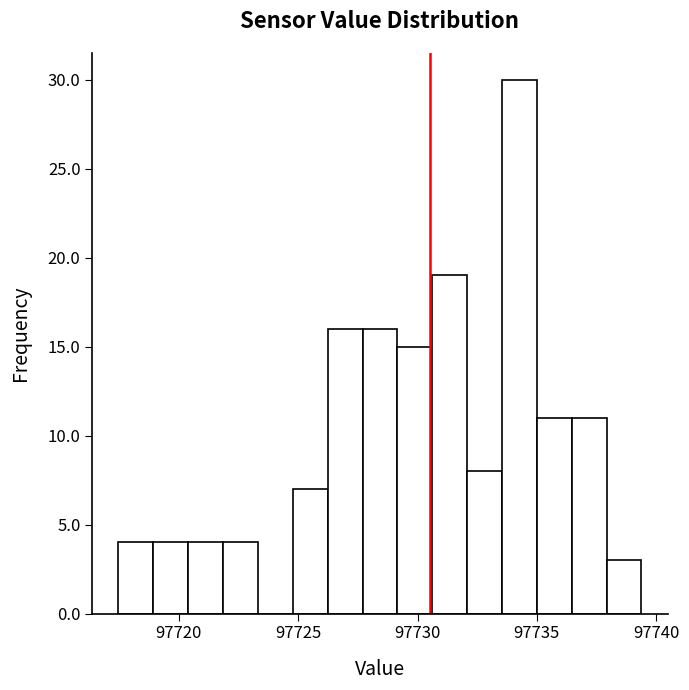

Around what value on the x-axis is the tallest bar? Give the approximate position of its centre, as read against the axis.

97734.5